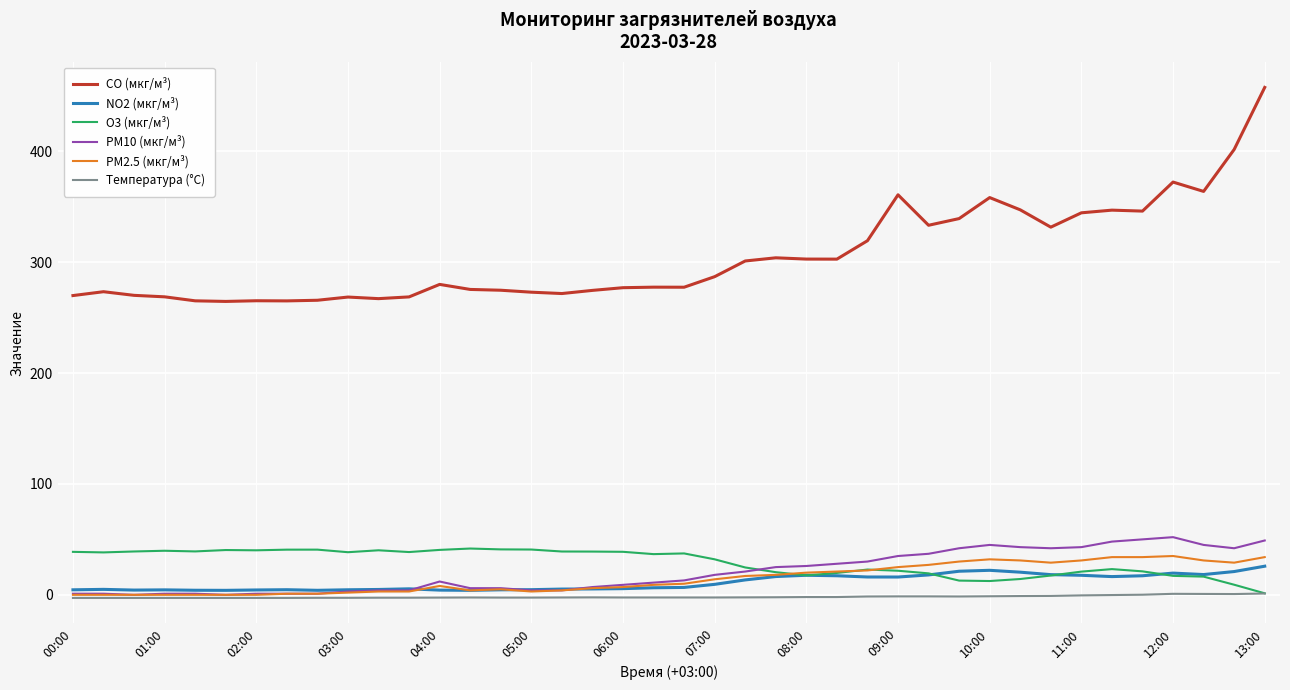

True or false: CO (мкг/м³) and PM2.5 (мкг/м³) intersect in this chart.

False